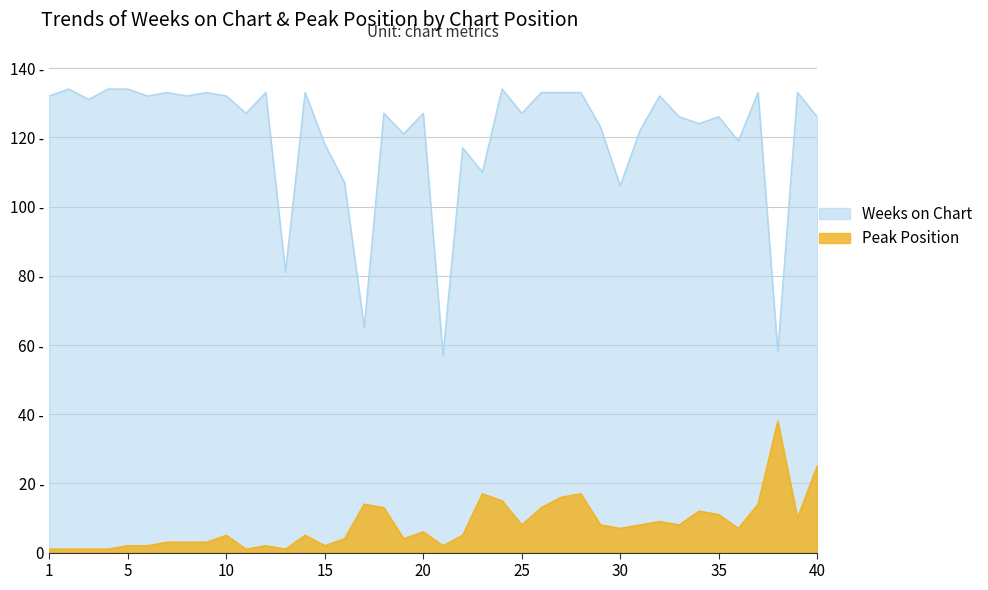

Which series has the largest range (max minus min)?

Weeks on Chart